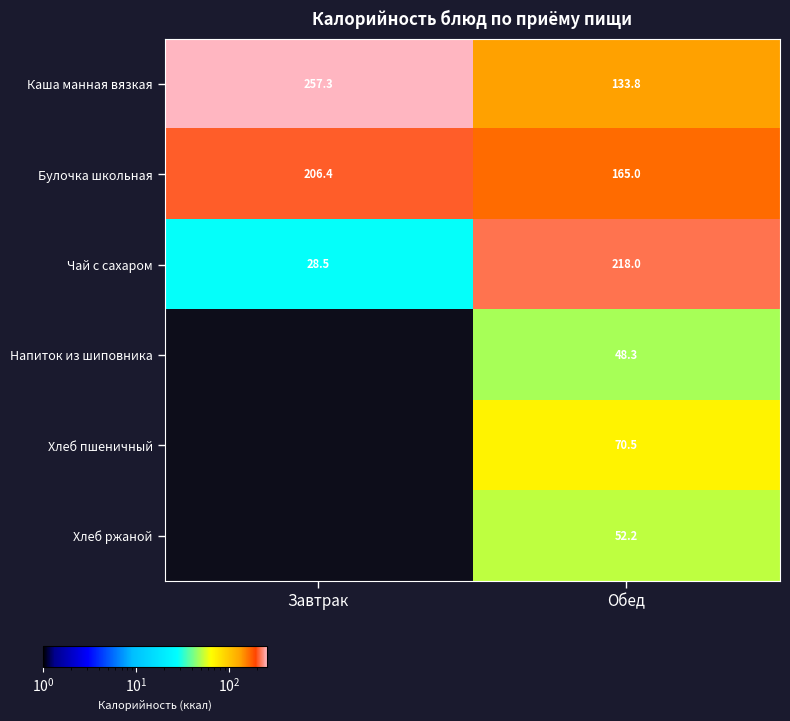

How many values in the Напиток из шиповника series exceed 48?

1